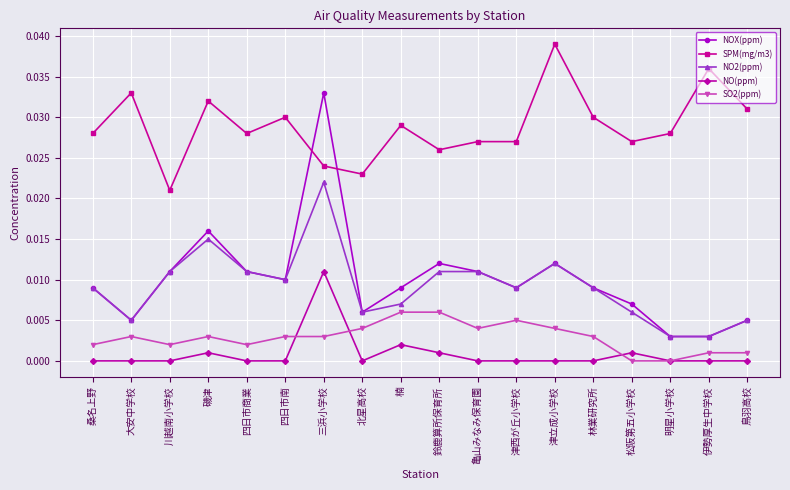

At which category is the sum across all series the highest?

三浜小学校